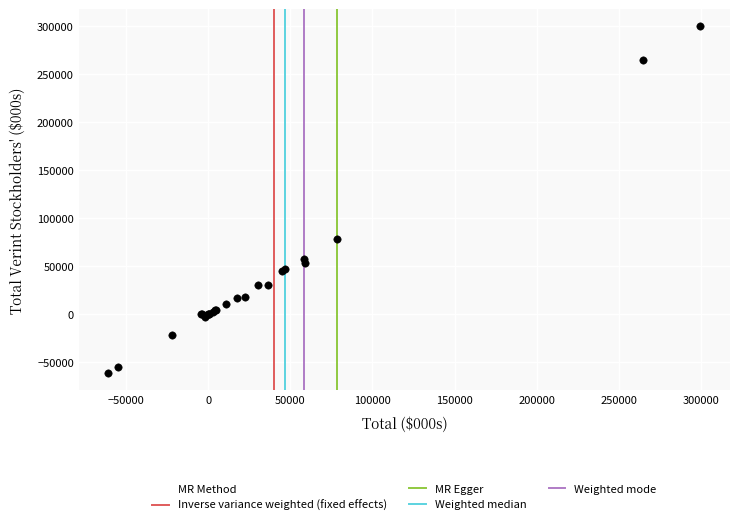

What Y value in the scatter plot is closest to 119419?

78209